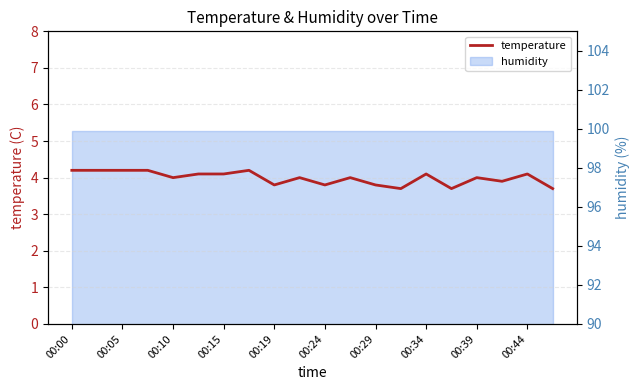

How many interior local valleys (lower than both neighbors) does the data have?

6